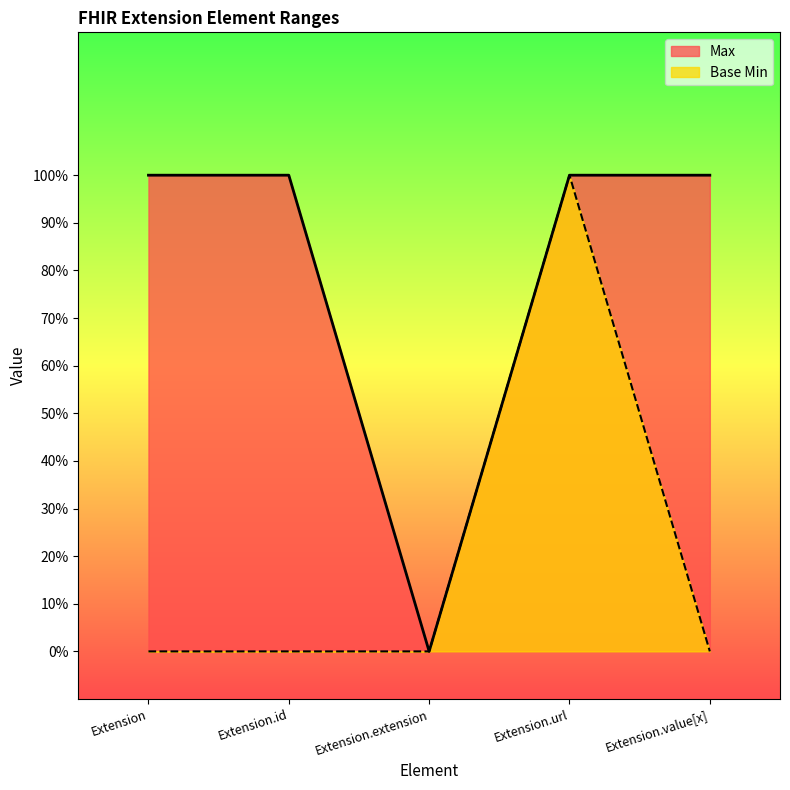

True or false: Max and Base Min intersect in this chart.

False